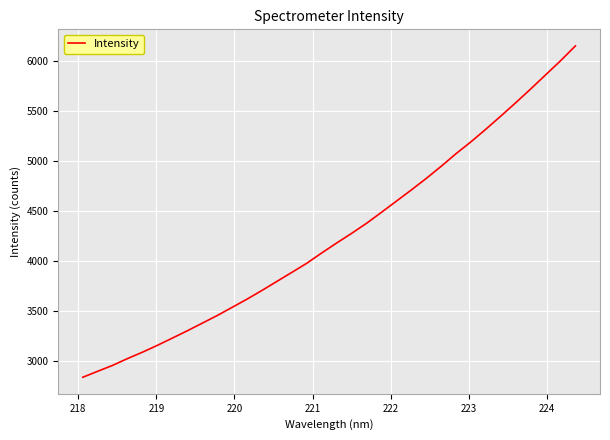

What is the difference between the maximum and minimum values?

3315.2